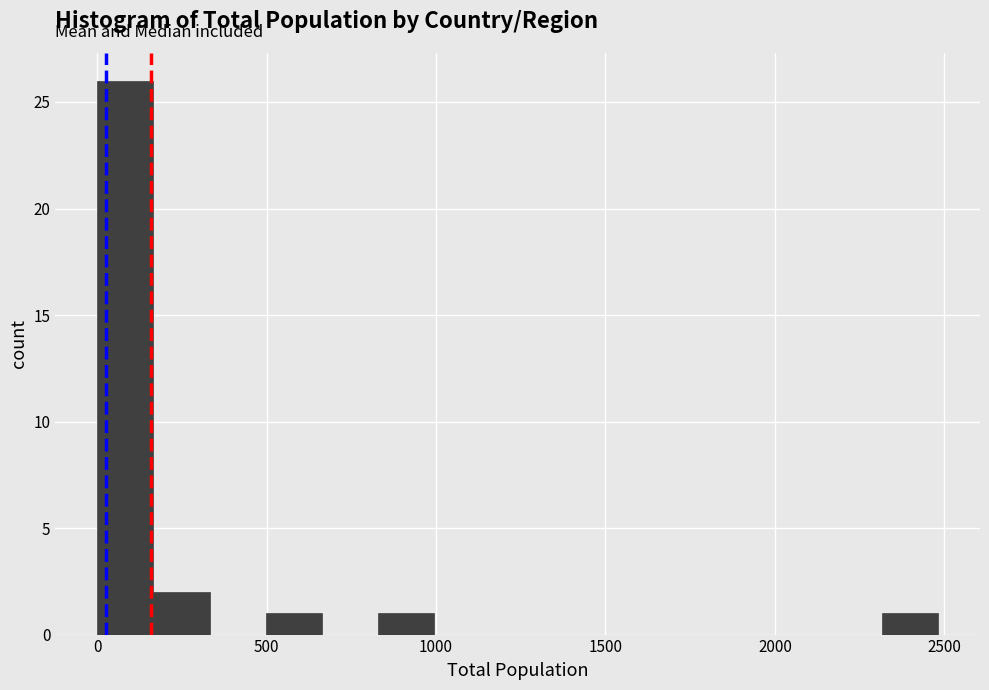

Read against the x-axis, roughly where is the centre of the tallest bar?

100